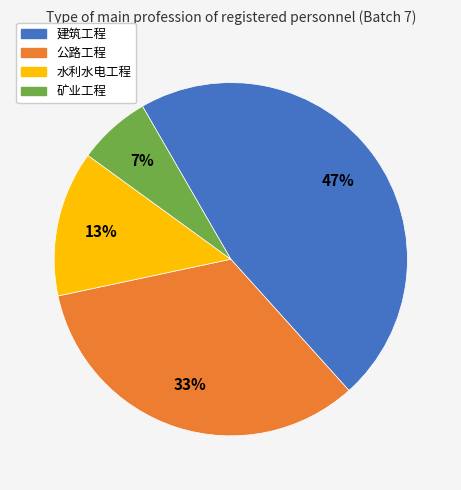

To the nearest percent, what is the difference between the largest and smallest slice percentages?

40%